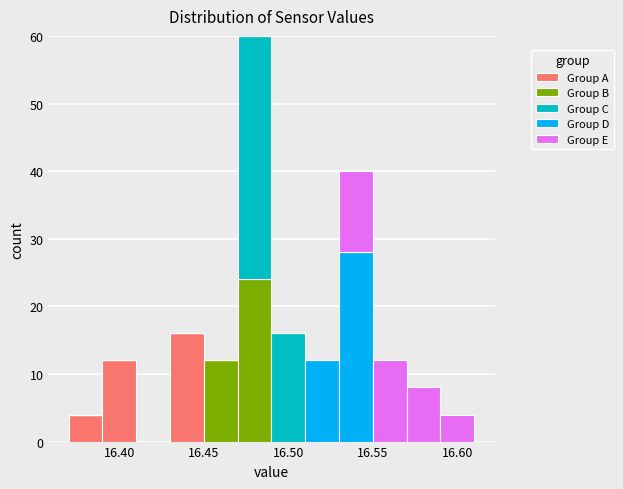

What is the total height of the stacked bar covering 16.59 to 16.61 on the x-axis? The values are not printed on the chart, so give them approximately, as read against the axis.

4